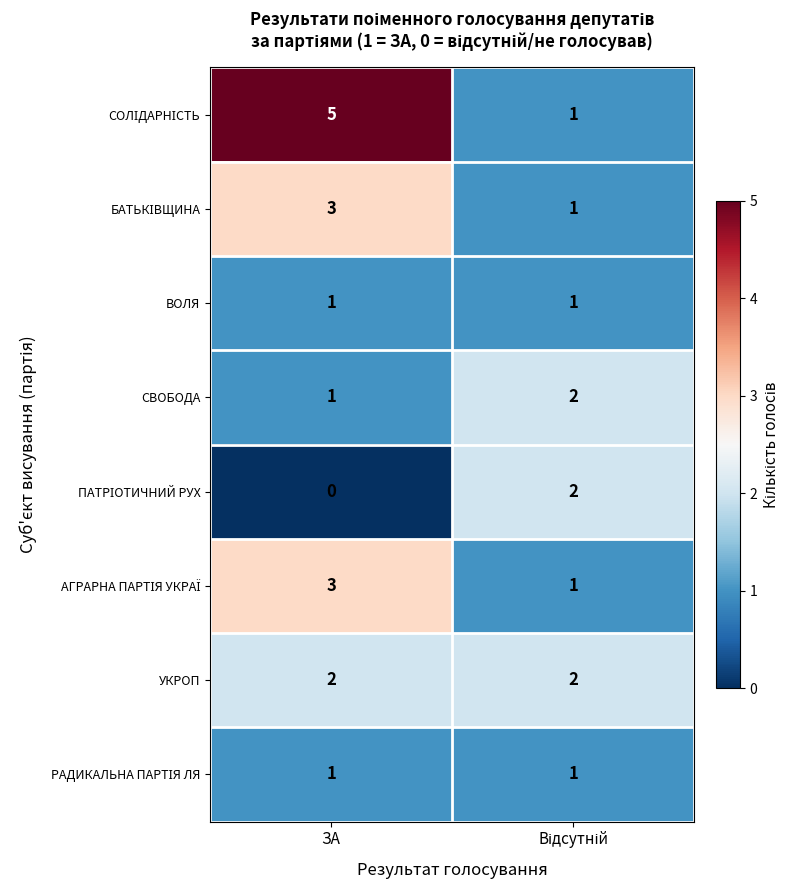

What is the total value across all series at ЗА?

16